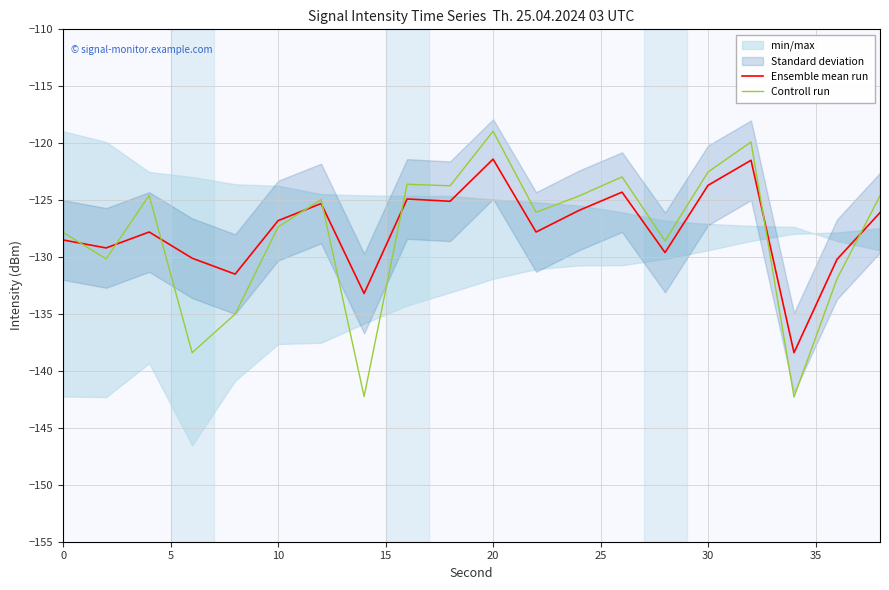

What is the minimum value for Ensemble mean run?

-138.4